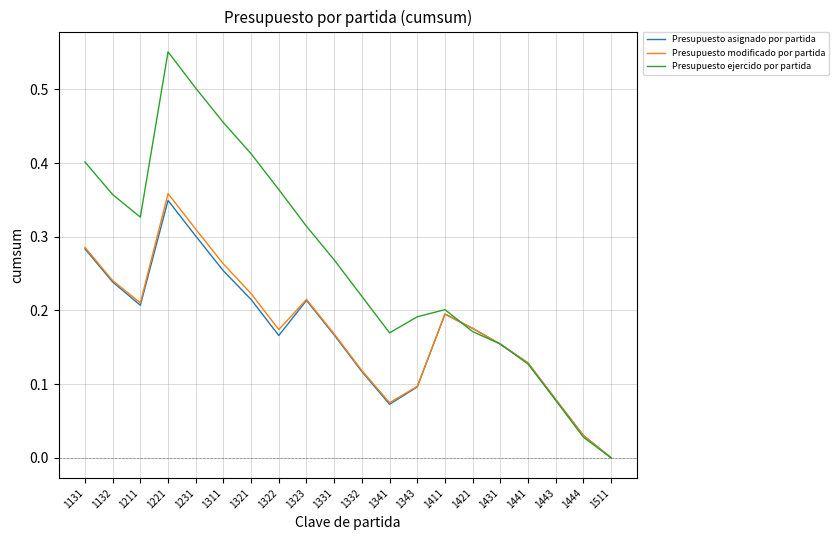

Which series has the largest total across all categories?

Presupuesto ejercido por partida